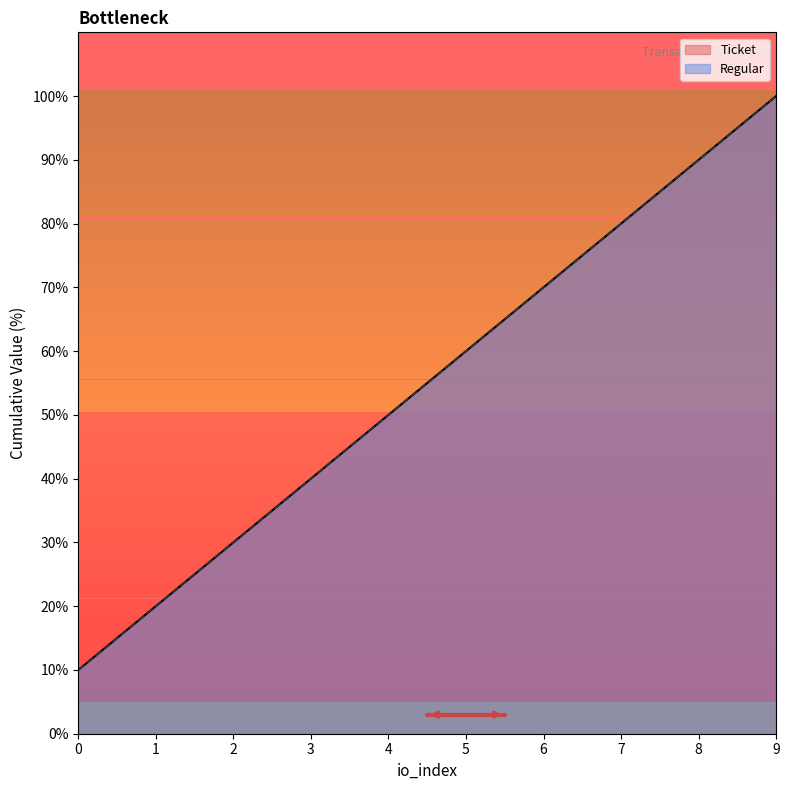

Is the value of Regular at 9 greater than the value of Ticket at 9?

No